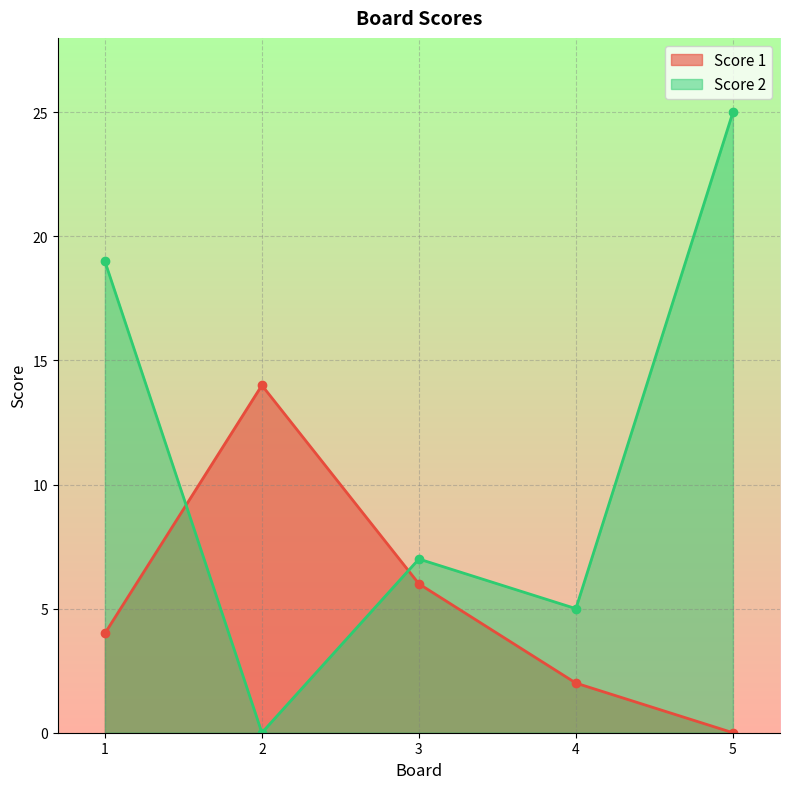

How many lines are shown in the chart?

2